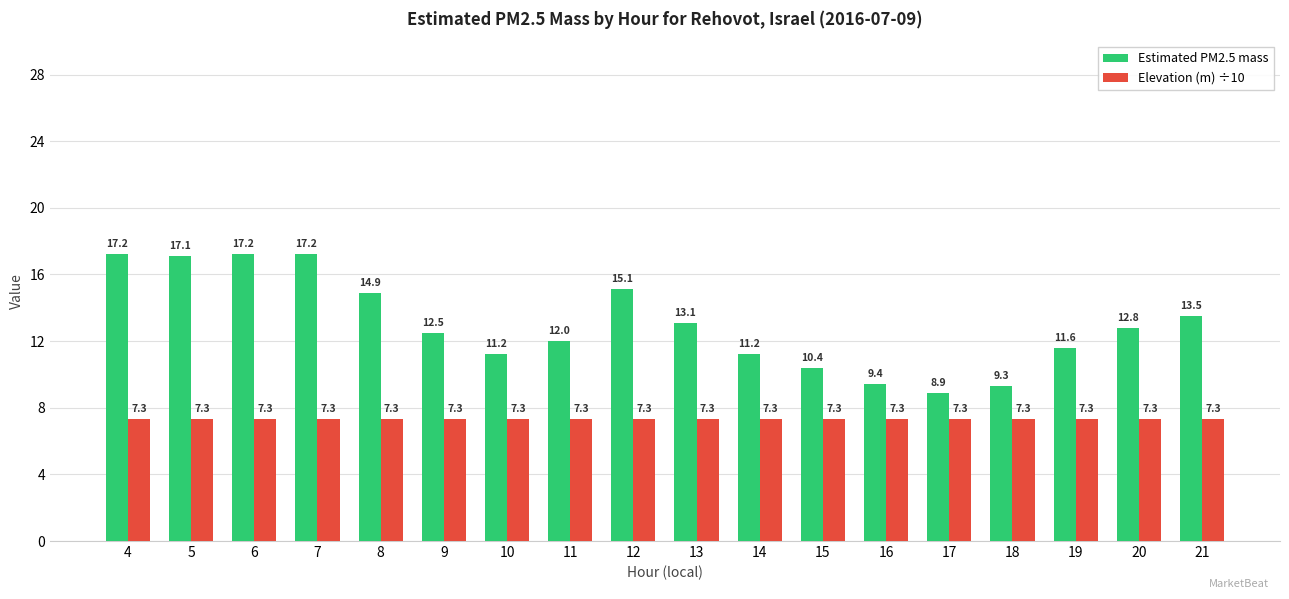

Between 8 and 9, which series saw the biggest shift?

Estimated PM2.5 mass